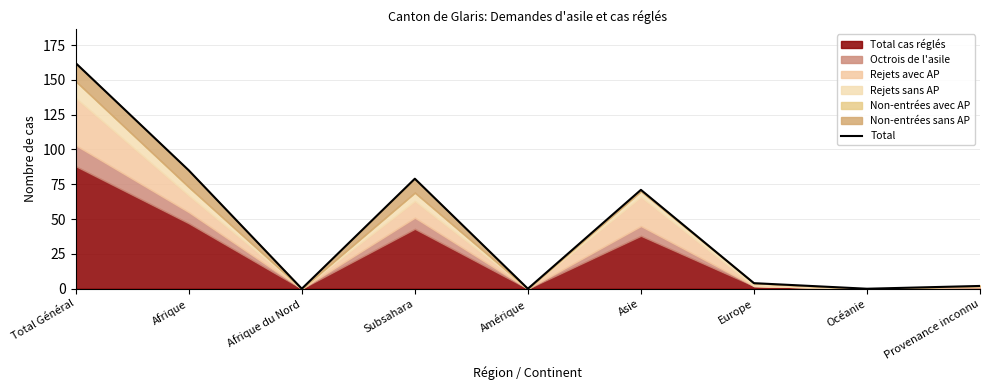

What is the maximum value shown in the chart?

162